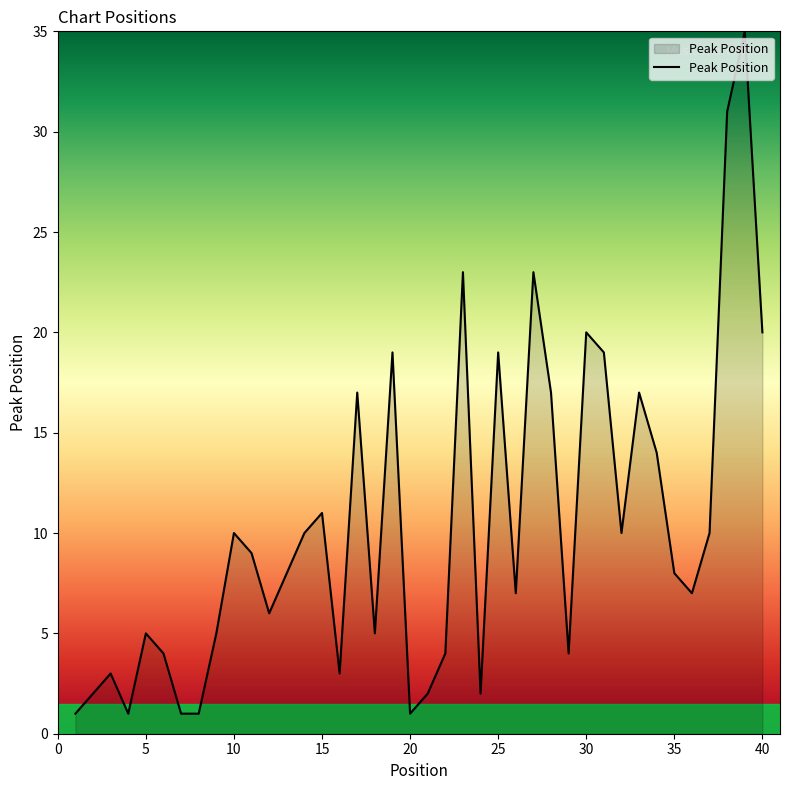

What is the difference between the maximum and minimum values?

34